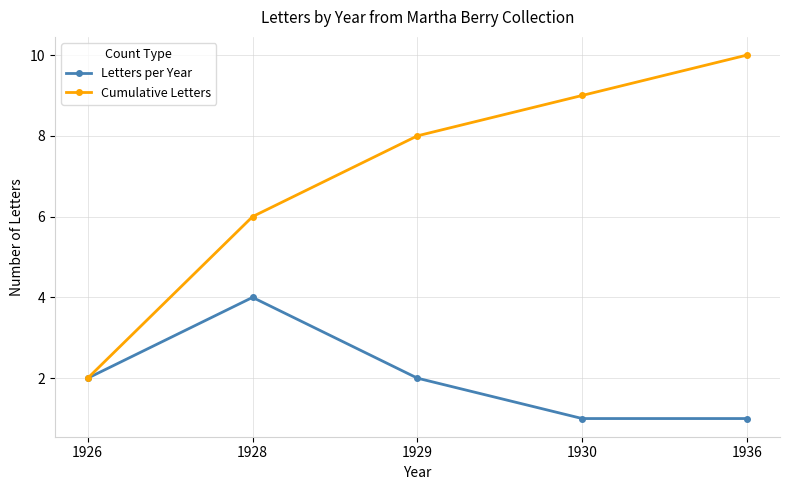

What are all the series names shown in the legend?

Letters per Year, Cumulative Letters